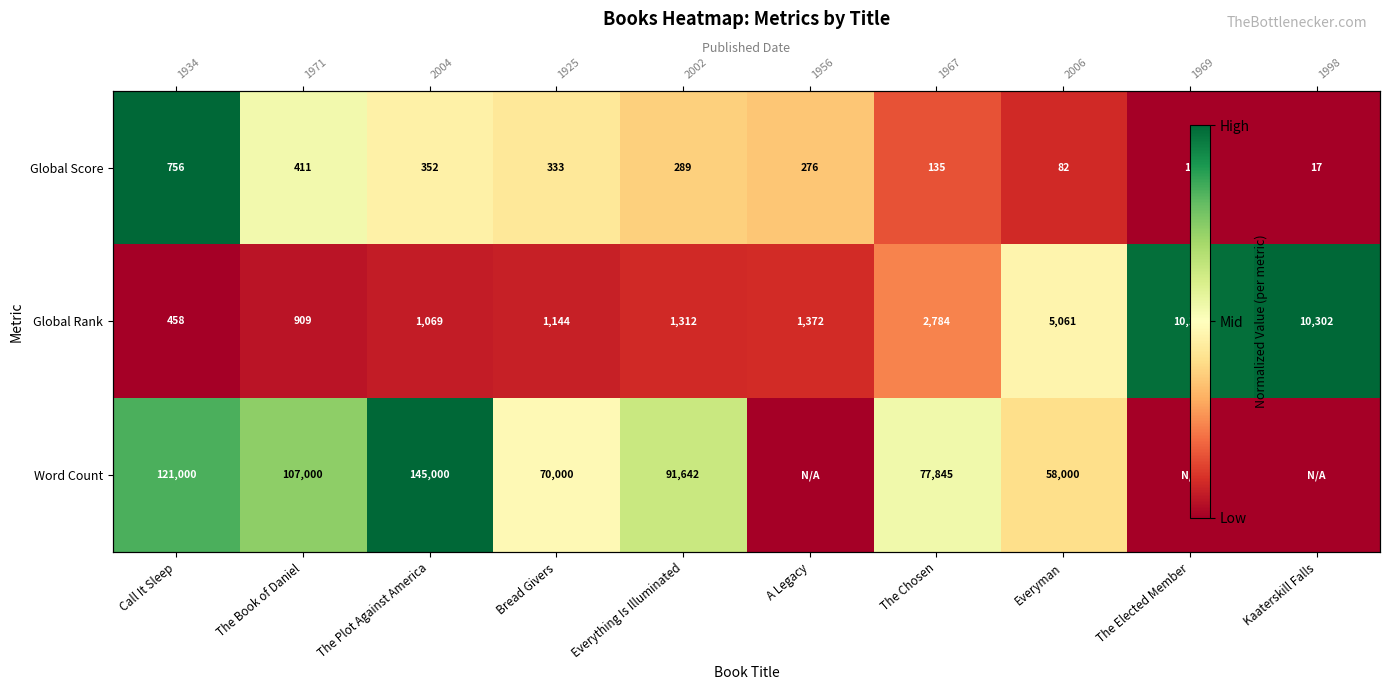

How many categories are shown in the chart?

10